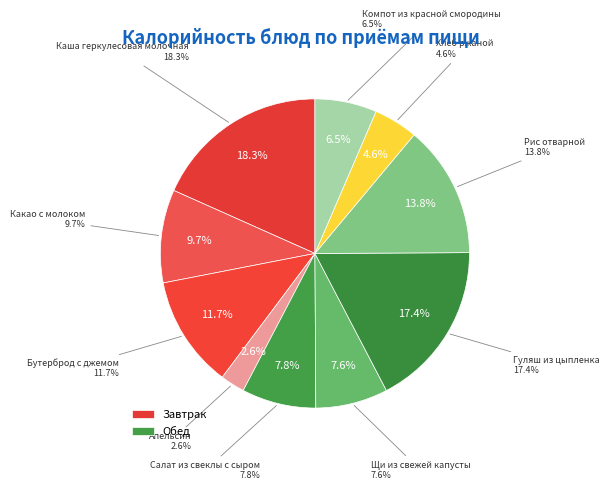

To the nearest percent, what percentage of the pie is Щи из свежей капусты?

8%